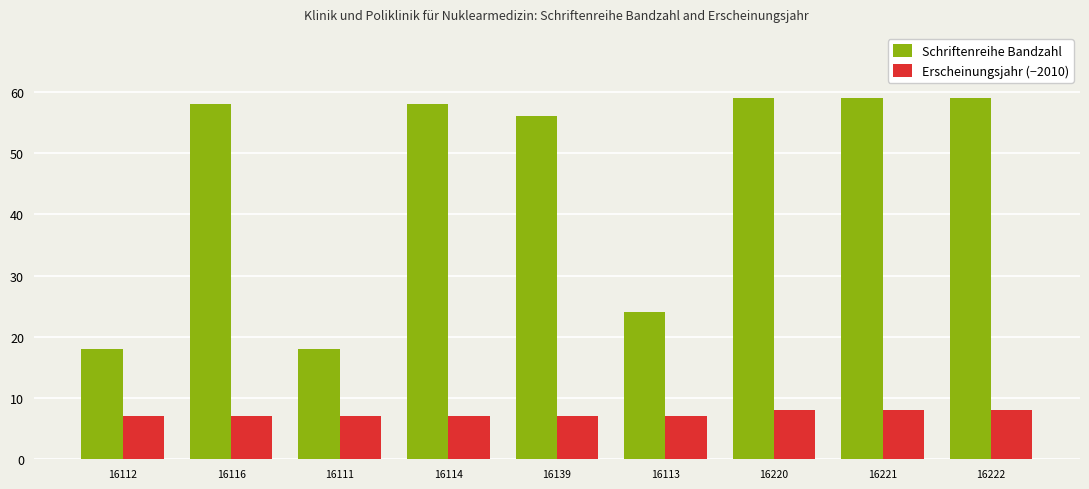

Which series has the widest spread of values?

Schriftenreihe Bandzahl